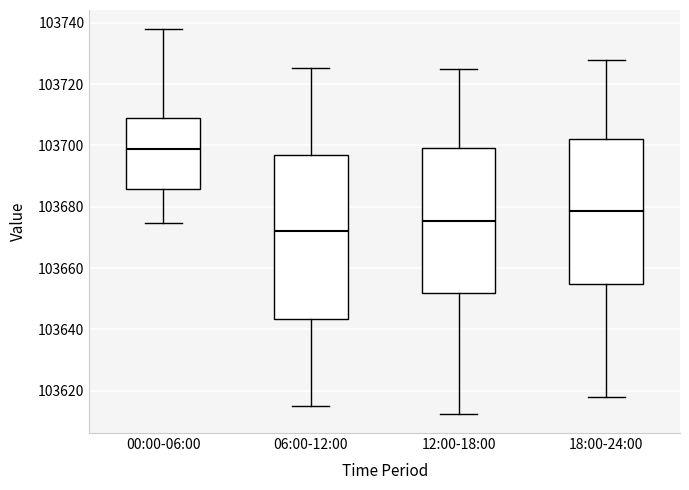

Reading left to right, transcribe this box plot: for each box, give where its median line is, the range the box spans, and where its two whiskers end, as read against the y-axis. The values are not printed on the chart, so give them approximately, as read against the axis.

00:00-06:00: median 103698, box 103686 to 103710, whiskers 103674 to 103738
06:00-12:00: median 103672, box 103644 to 103696, whiskers 103616 to 103726
12:00-18:00: median 103676, box 103652 to 103700, whiskers 103612 to 103726
18:00-24:00: median 103678, box 103654 to 103702, whiskers 103618 to 103728